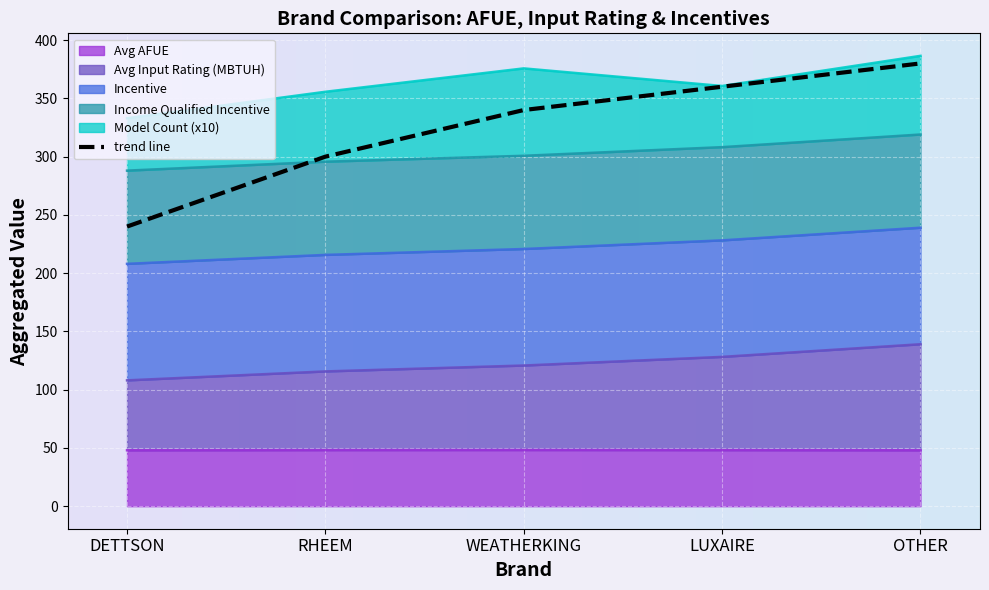

Count the number of values greater than 340.

2